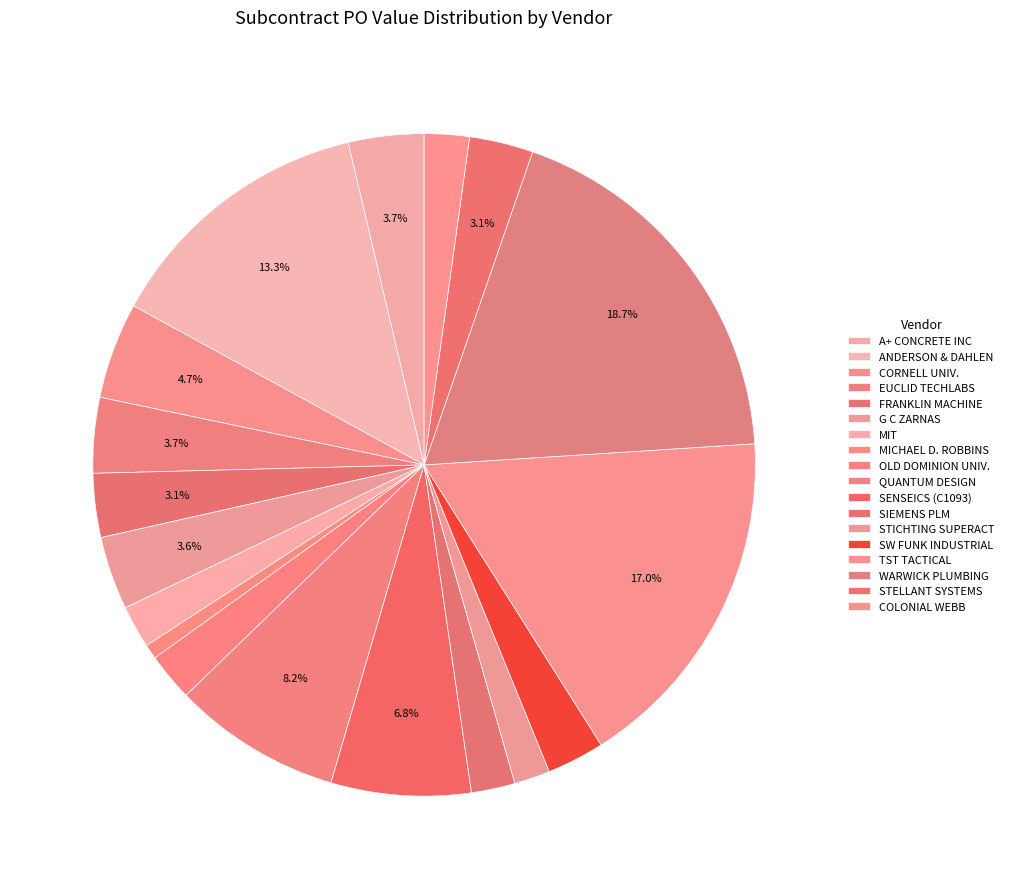

Count the number of slices in the pie.

18